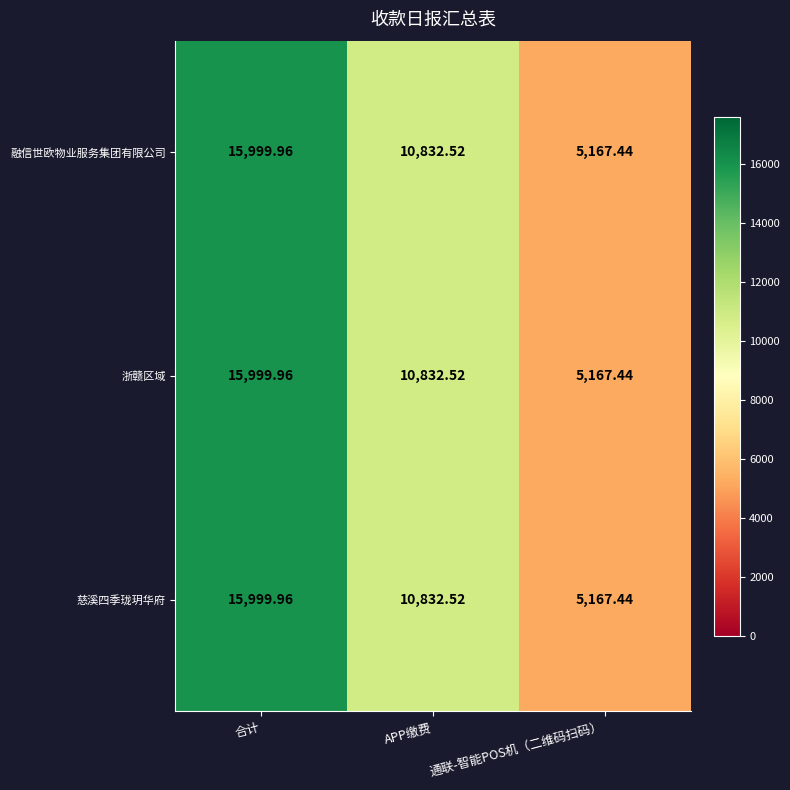

At which label does 慈溪四季珑玥华府 reach its peak?

合计